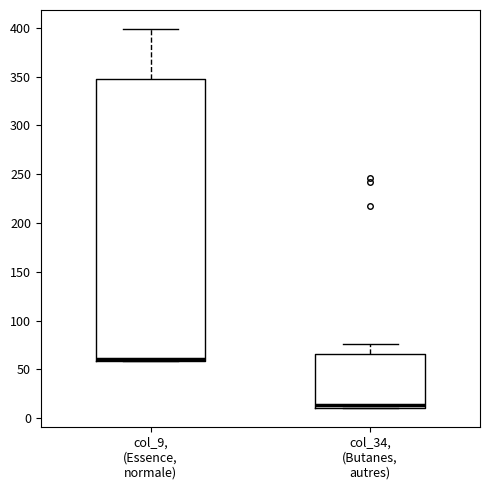

Which box is the tallest, from its lower edge to its upper edge?

col_9, (Essence, normale)